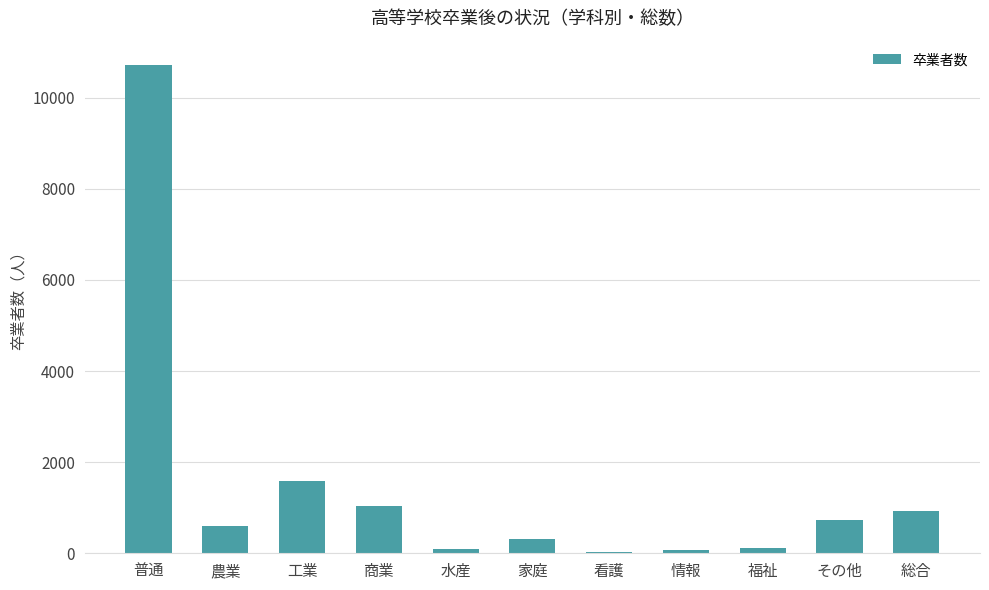

True or false: the data shows 10716 at 普通.

True